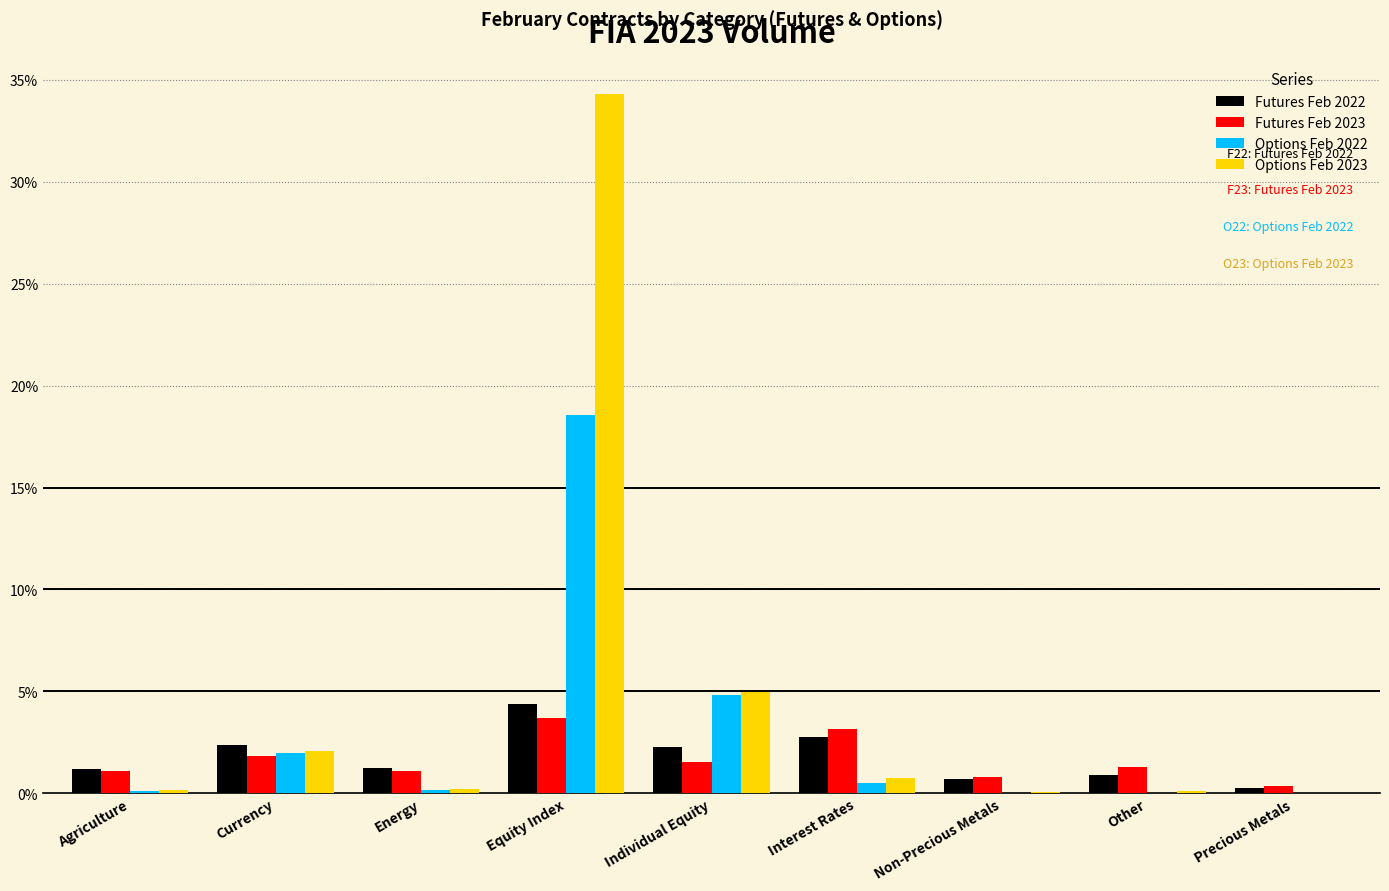

The Options Feb 2023 series shows 2.1 at Currency. True or false?

True